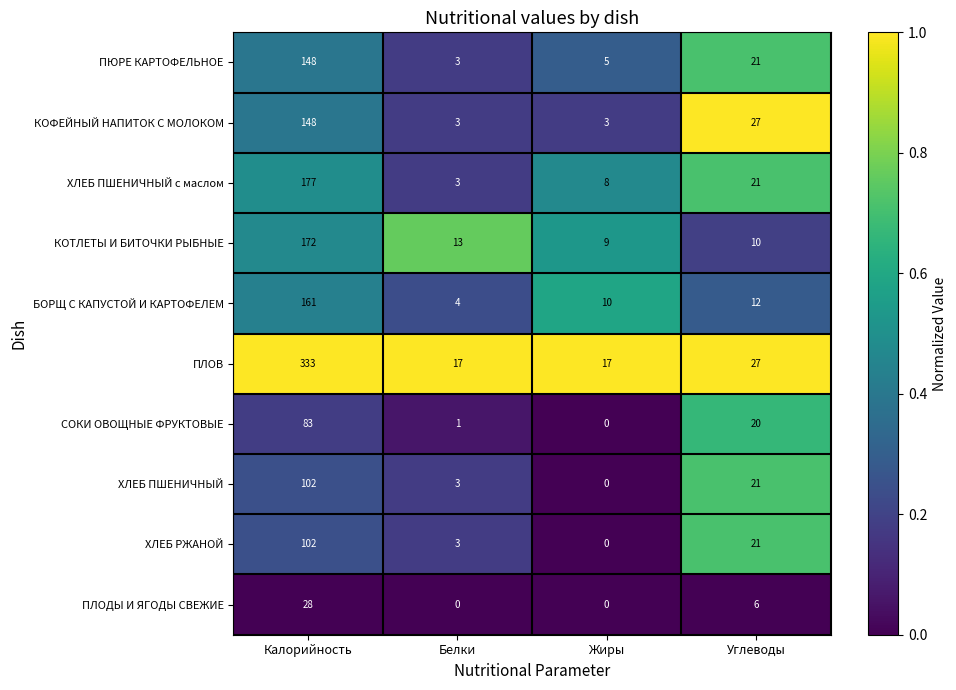

Rank the categories by БОРЩ С КАПУСТОЙ И КАРТОФЕЛЕМ value from highest to lowest.

Калорийность, Углеводы, Жиры, Белки